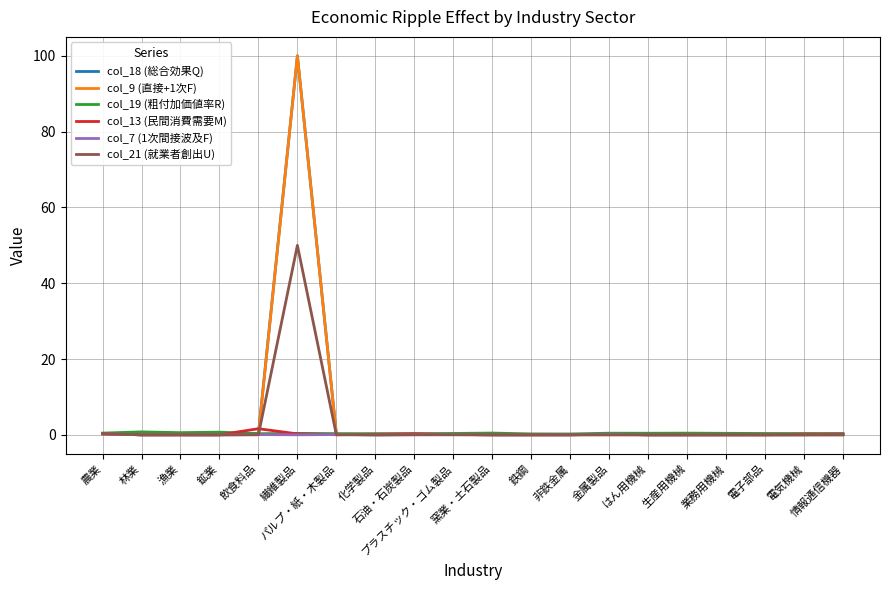

What is the difference between the maximum and minimum values in the col_7 (1次間接波及F) series?

0.3